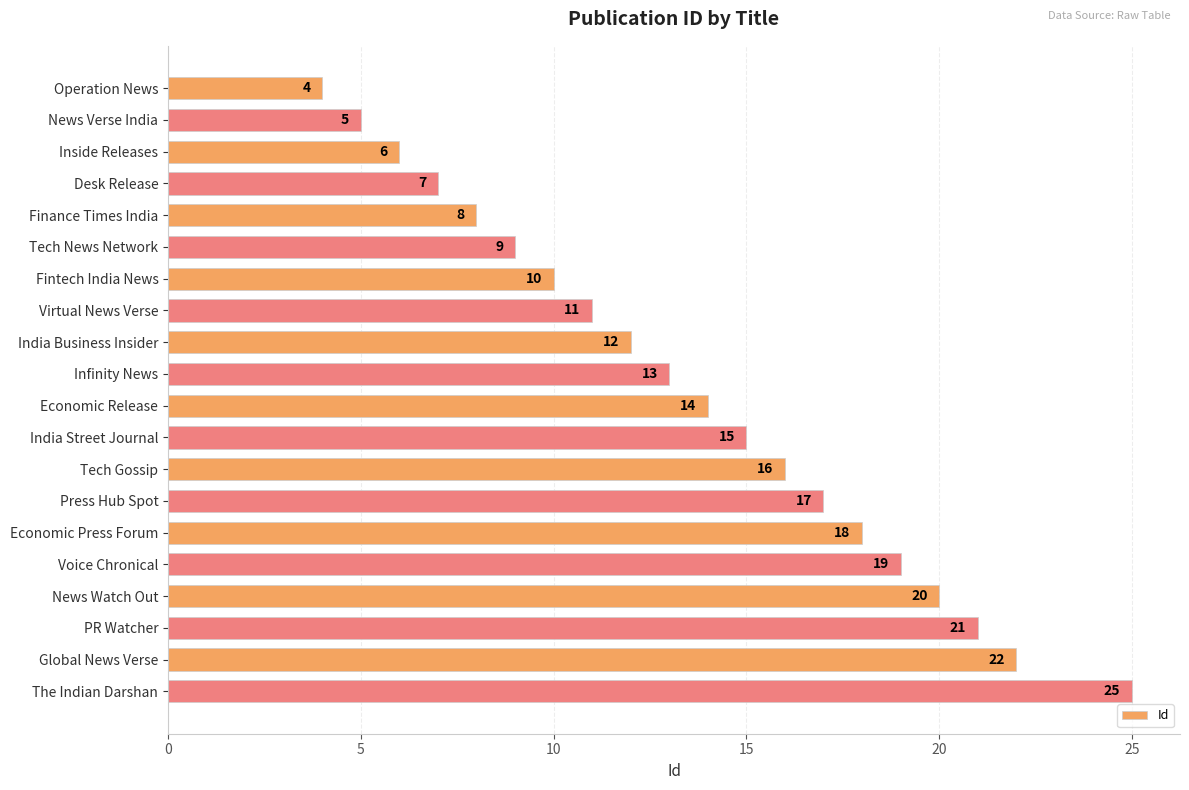

Between Infinity News and News Verse India, which is larger?

Infinity News